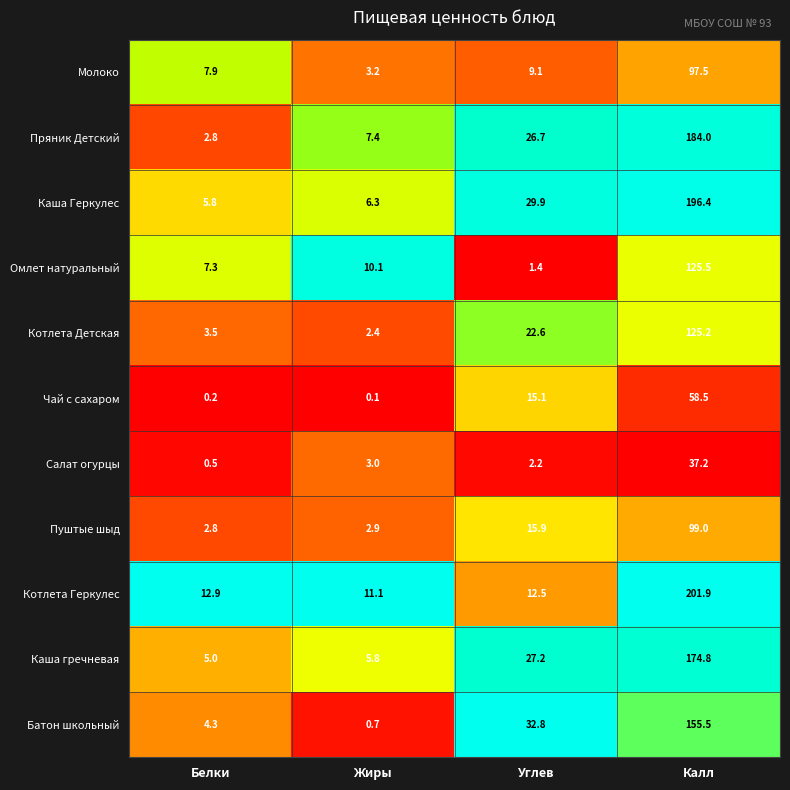

What is the average value of the Батон школьный series?

48.3